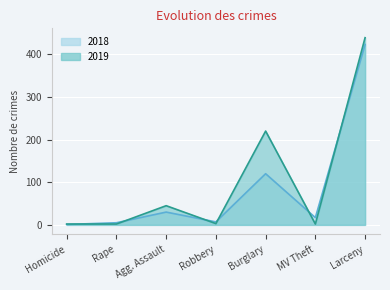

Between Homicide and MV Theft, which is larger?

MV Theft